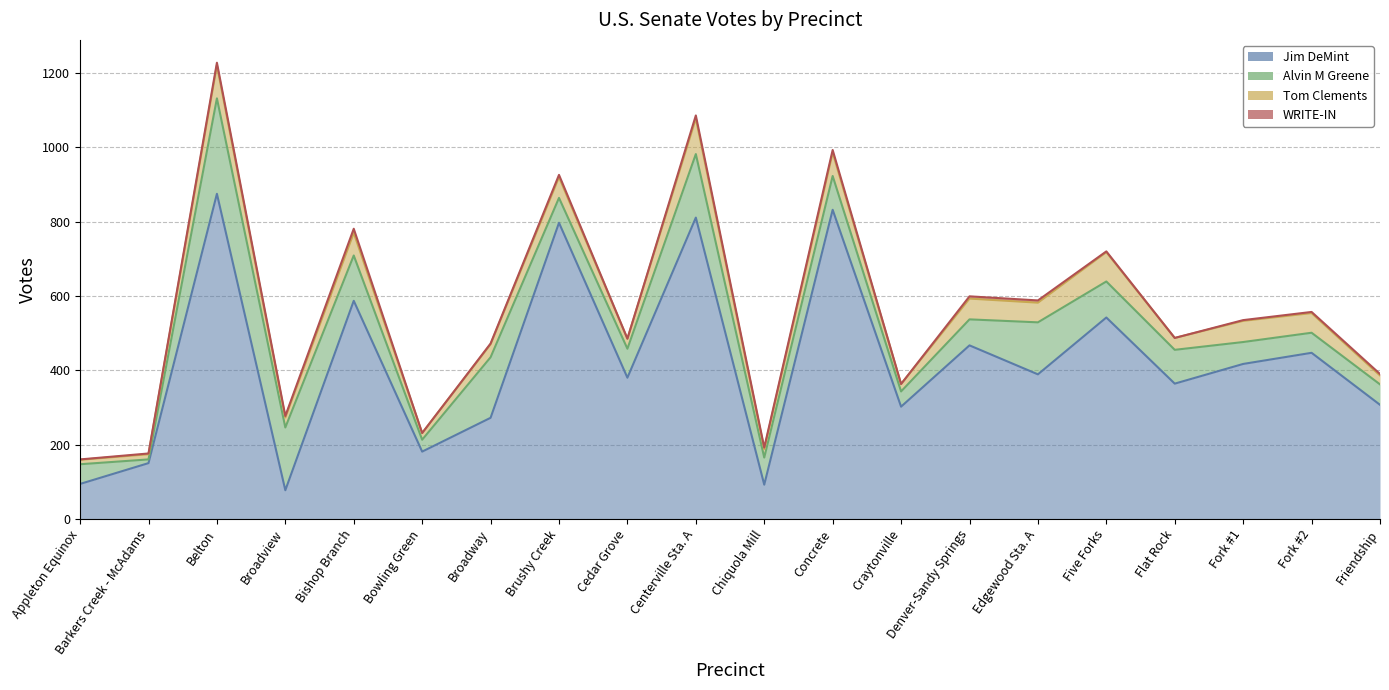

Which series has the largest total across all categories?

Jim DeMint